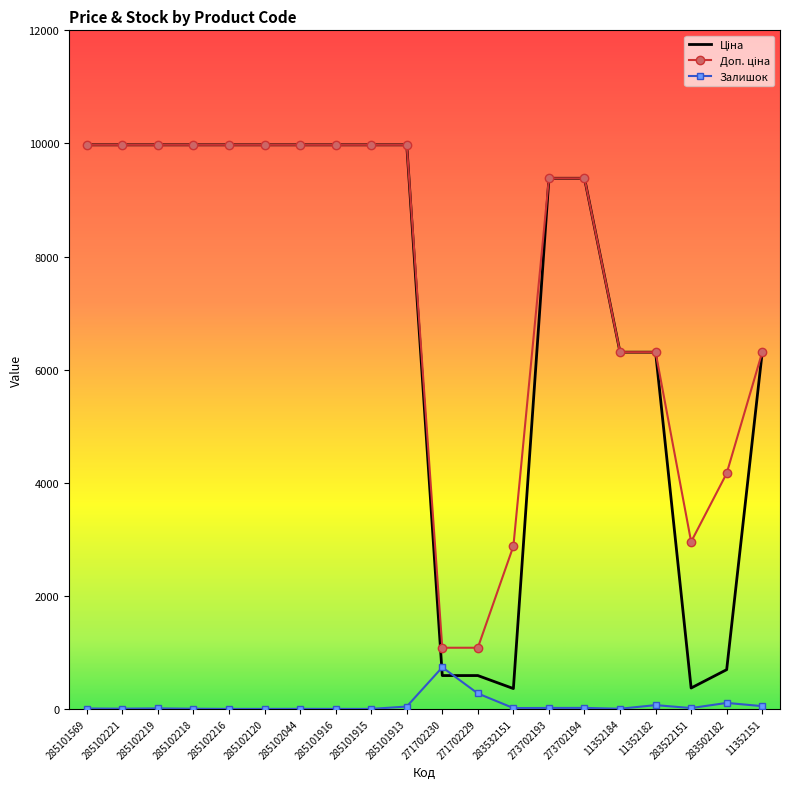

How many values in the Залишок series are below 15?

10